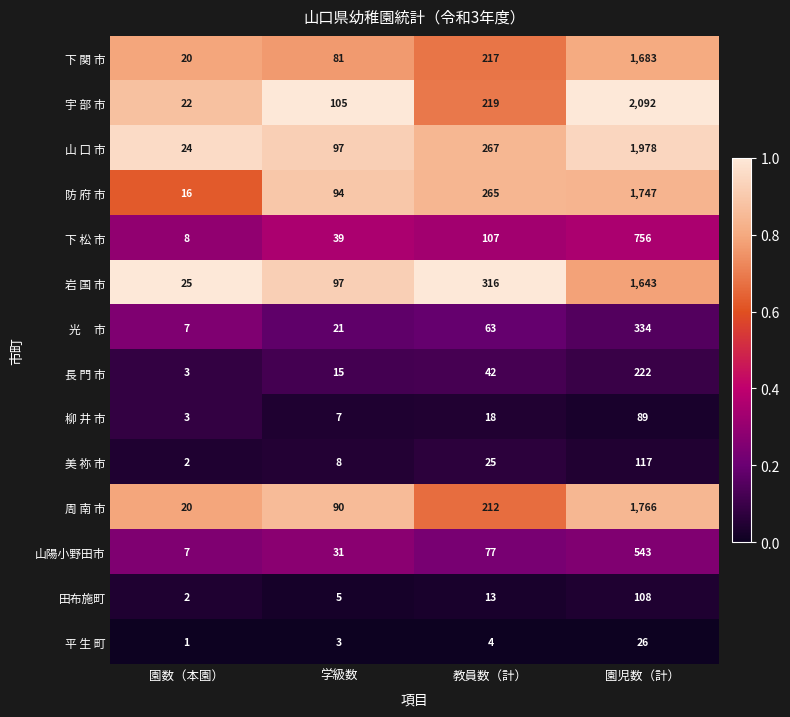

What is the total value across all series at 園数（本園）?

160